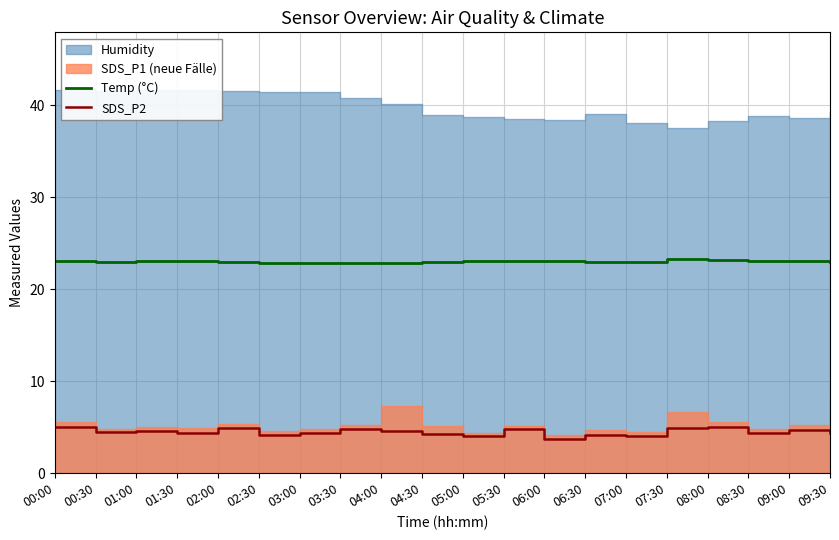

Does the chart have visible grid lines?

Yes